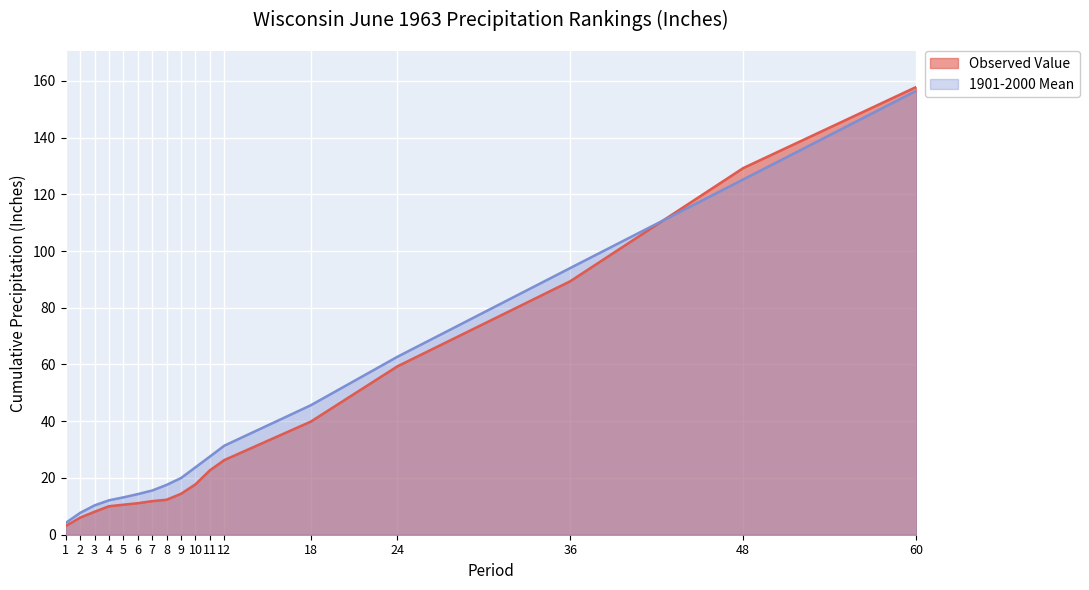

How many lines are shown in the chart?

2